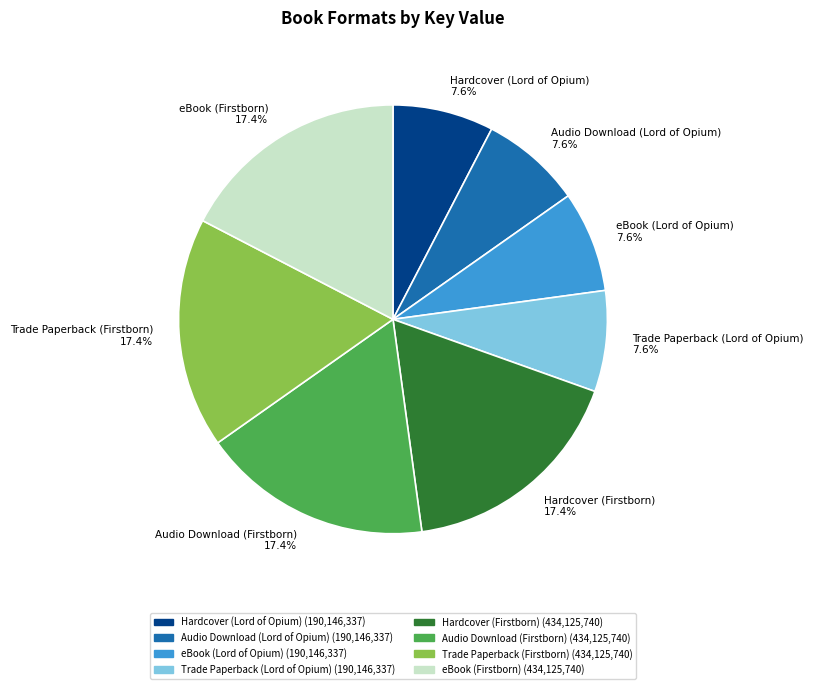

Do Trade Paperback (Lord of Opium) and Trade Paperback (Firstborn) together represent more than half of the pie?

No